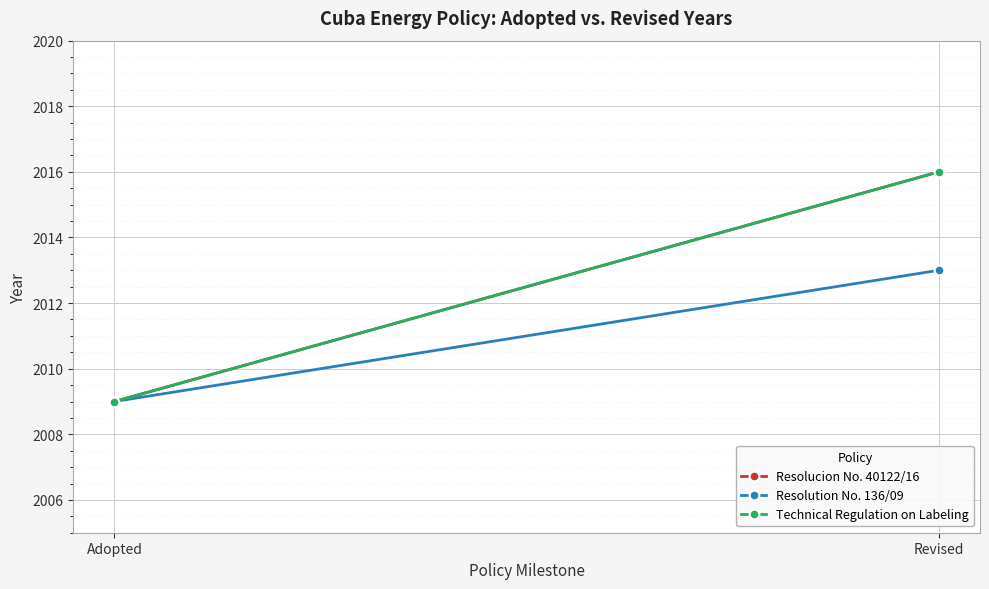

Between Revised and Adopted, which is larger?

Revised